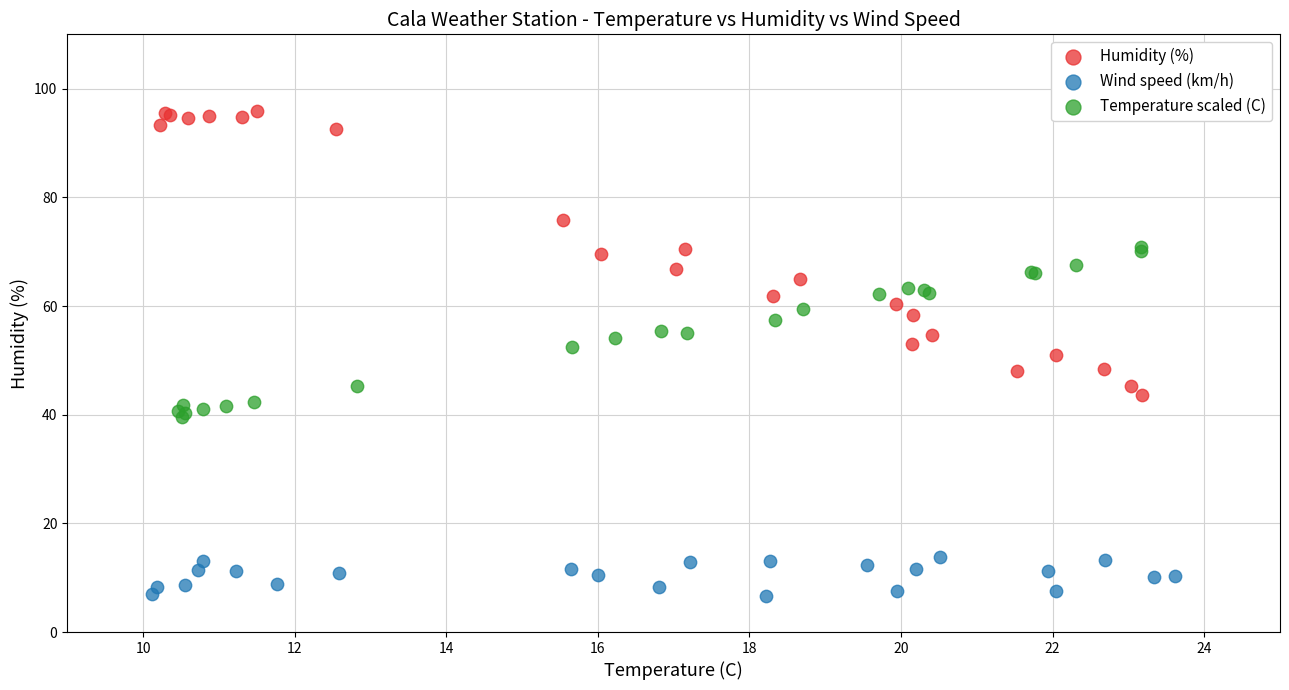

Which series has the widest spread of Y values?

Humidity (%)